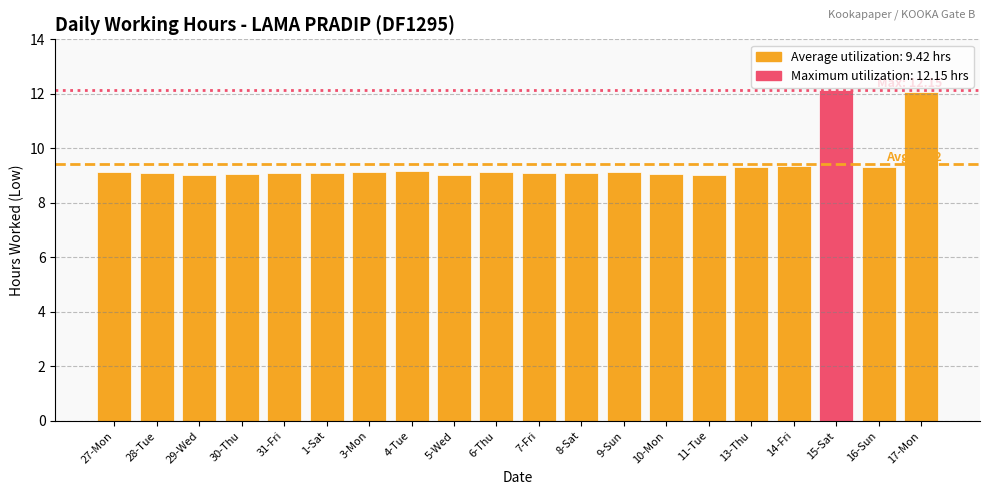

What is the difference between the second highest and second lowest values?

3.0